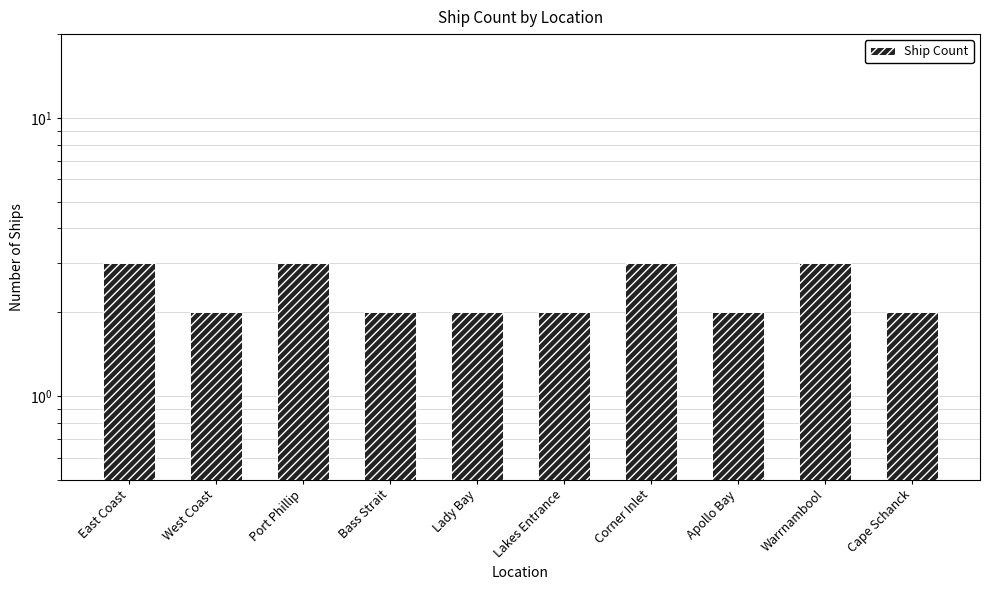

What is the sum of all values?

24